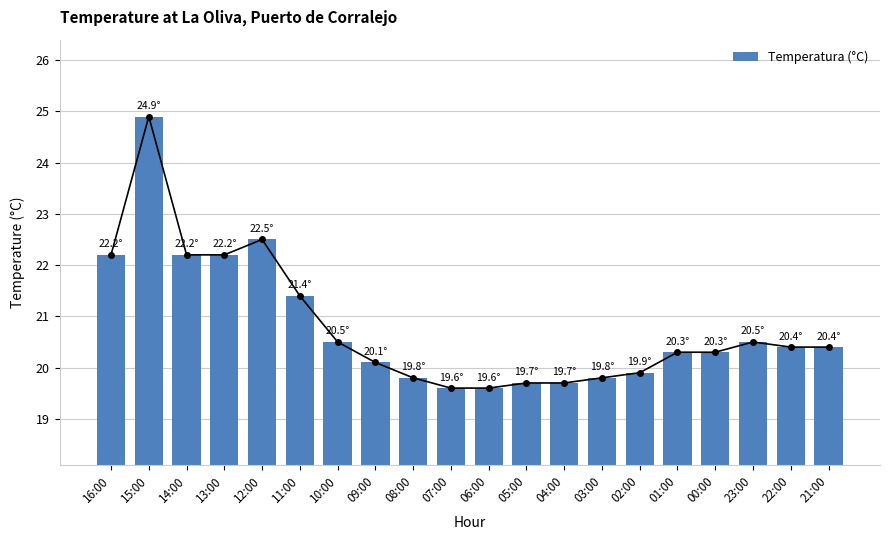

What is the difference between the maximum and minimum values?

5.3